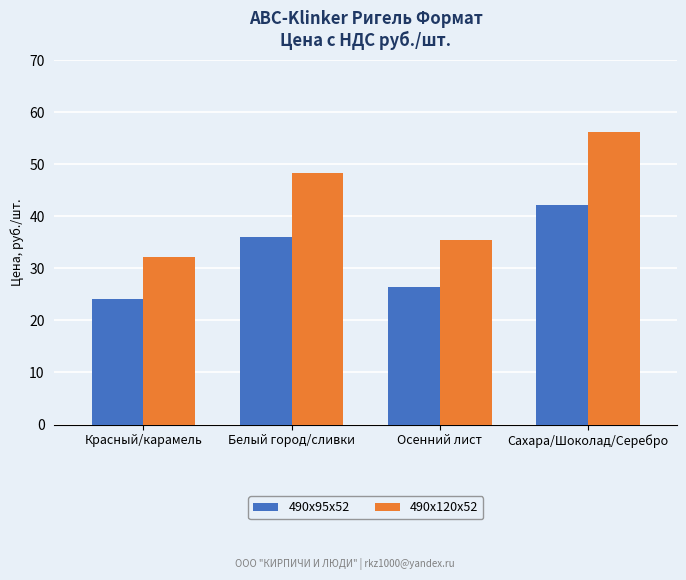

Which label corresponds to the smallest value in the chart?

Красный/карамель